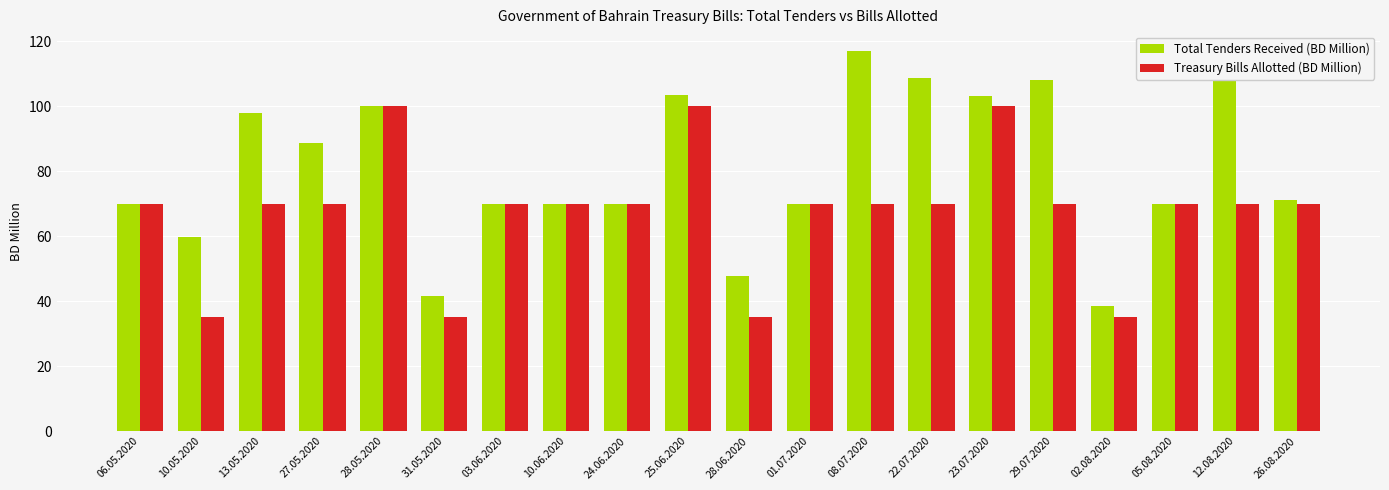

Which series has the largest total across all categories?

Total Tenders Received (BD Million)